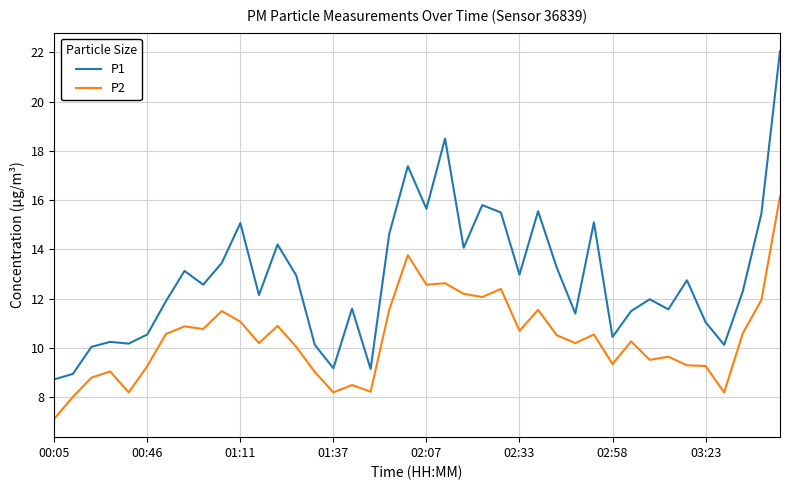

In P2, how many points are higher than both neighbors (excluding endpoints)?

12